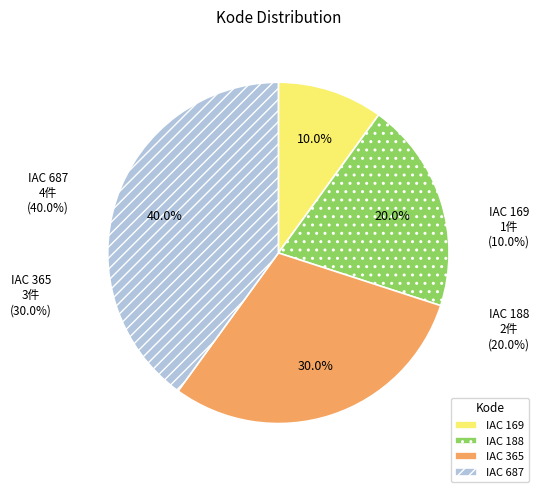

Is there any slice that represents more than half of the pie?

No